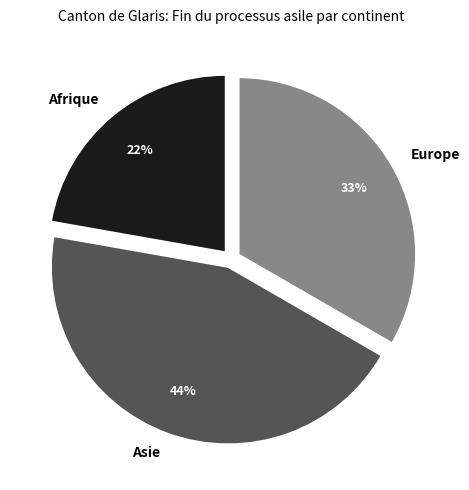

Which slice is the smallest?

Afrique